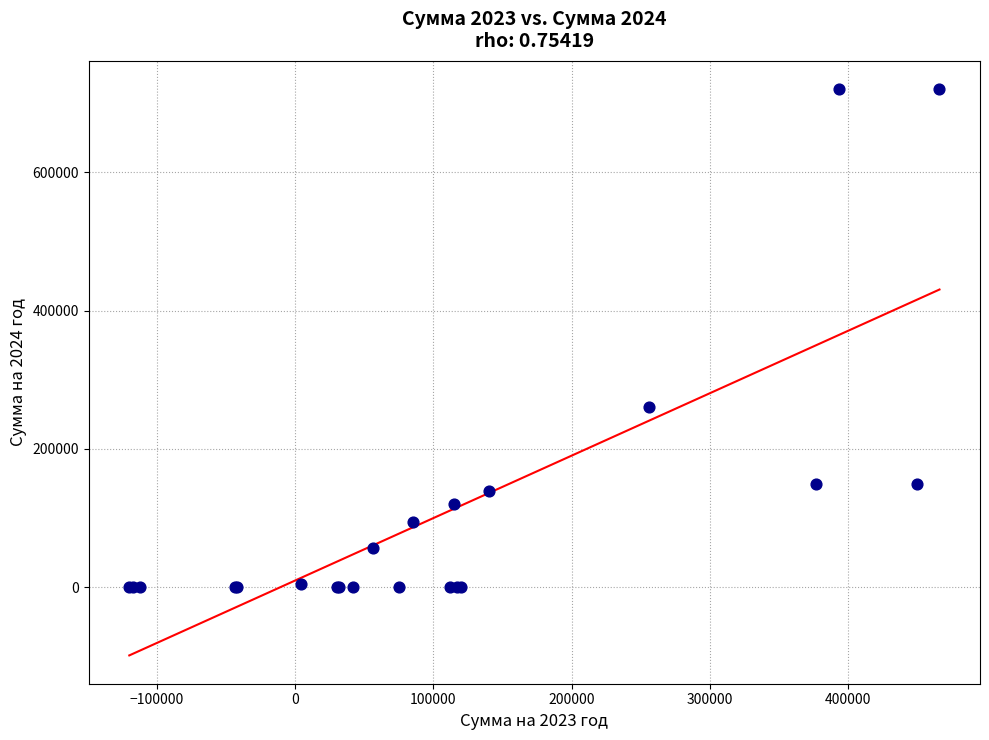

What Y value in the scatter plot is closest to 360000?

260000